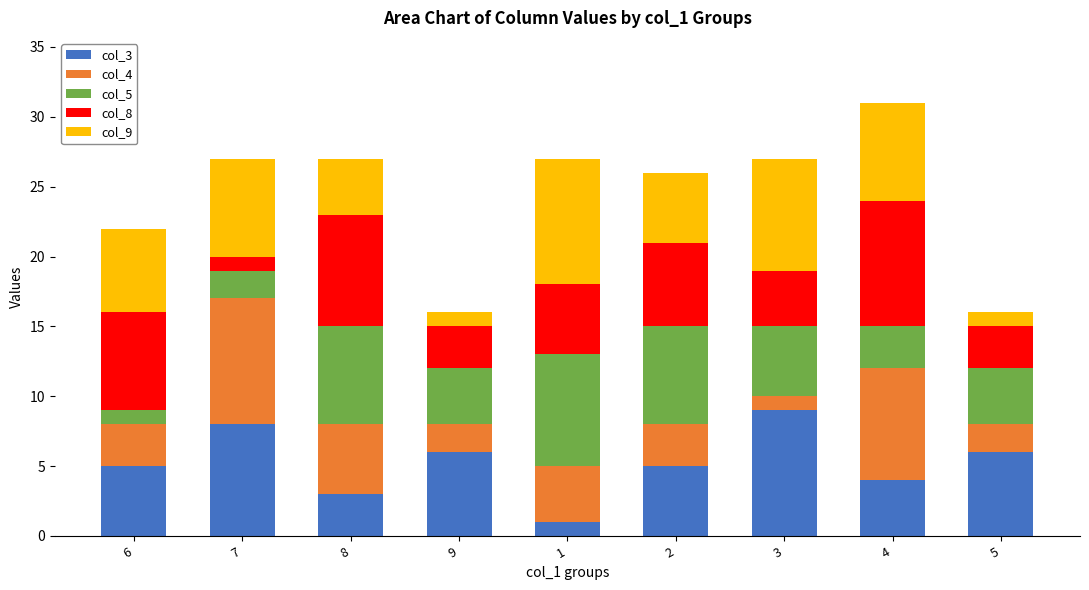

Count the number of categories in the chart.

9